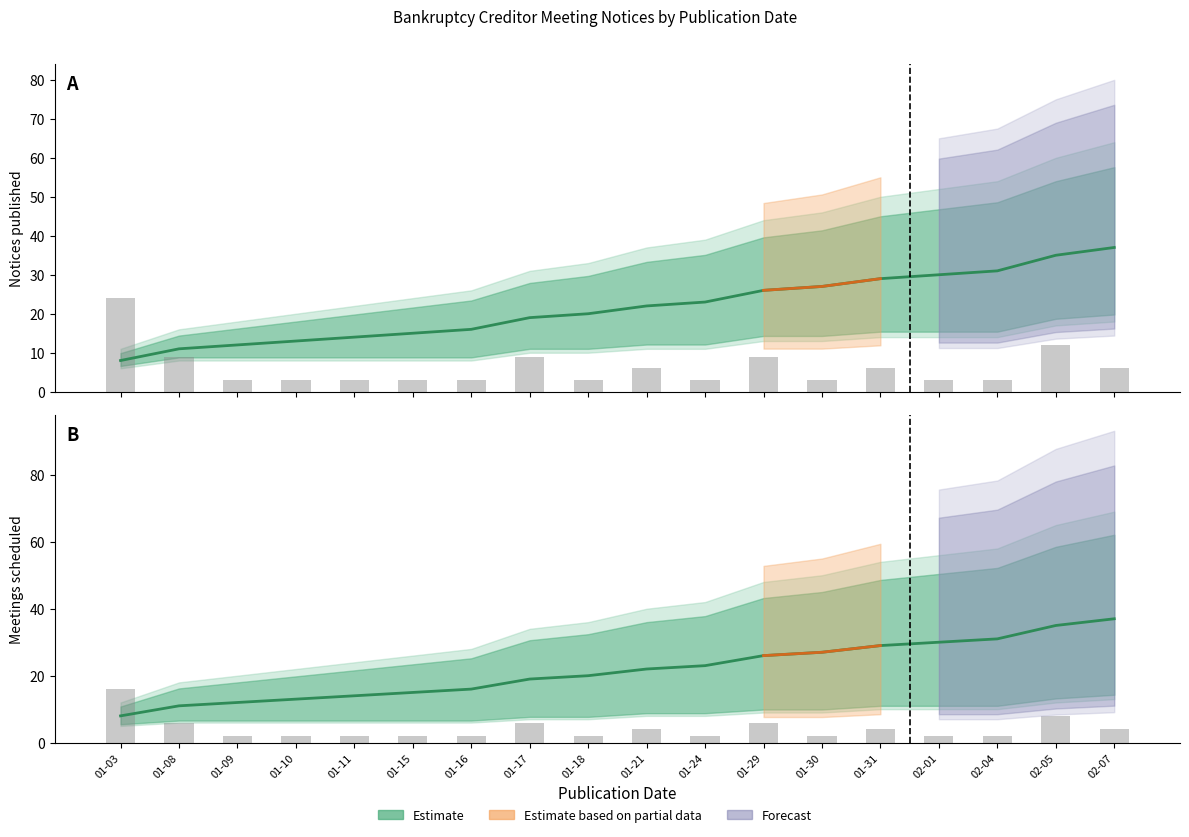

Between 01-08 and 01-29, which series saw the biggest shift?

Notices published